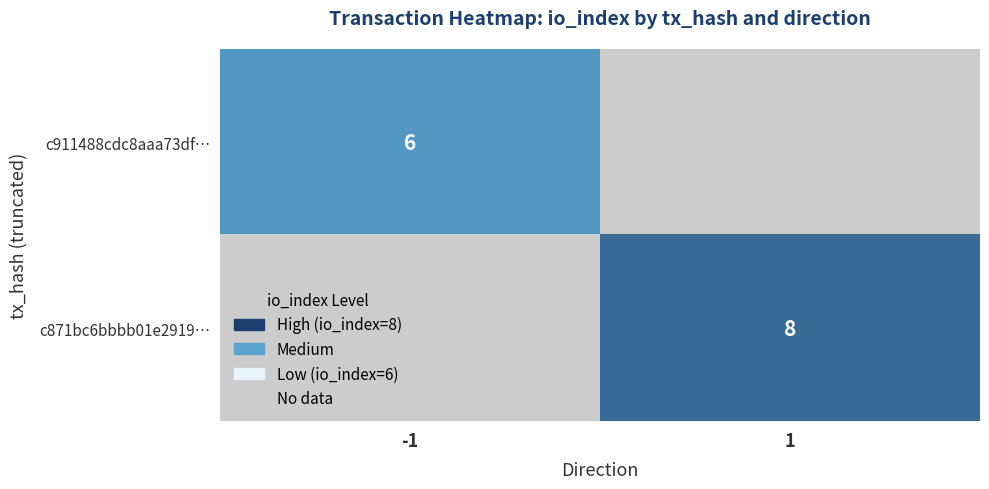

The c911488cdc8aaa73df… series shows 6 at -1. True or false?

True